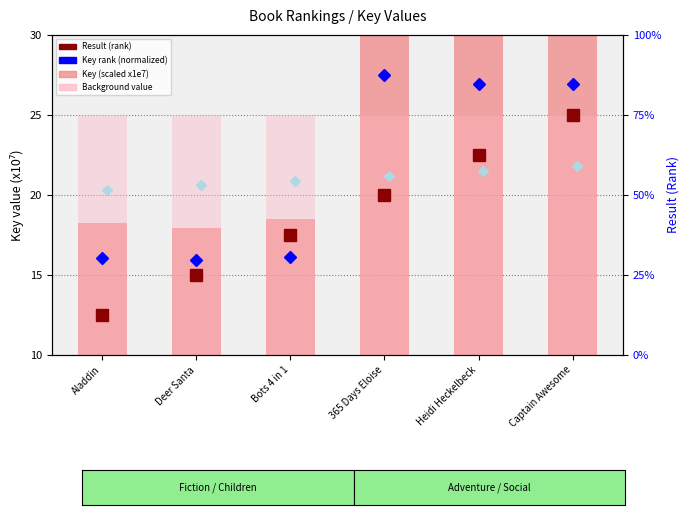

Which category has the lowest value across all series?

Deer Santa